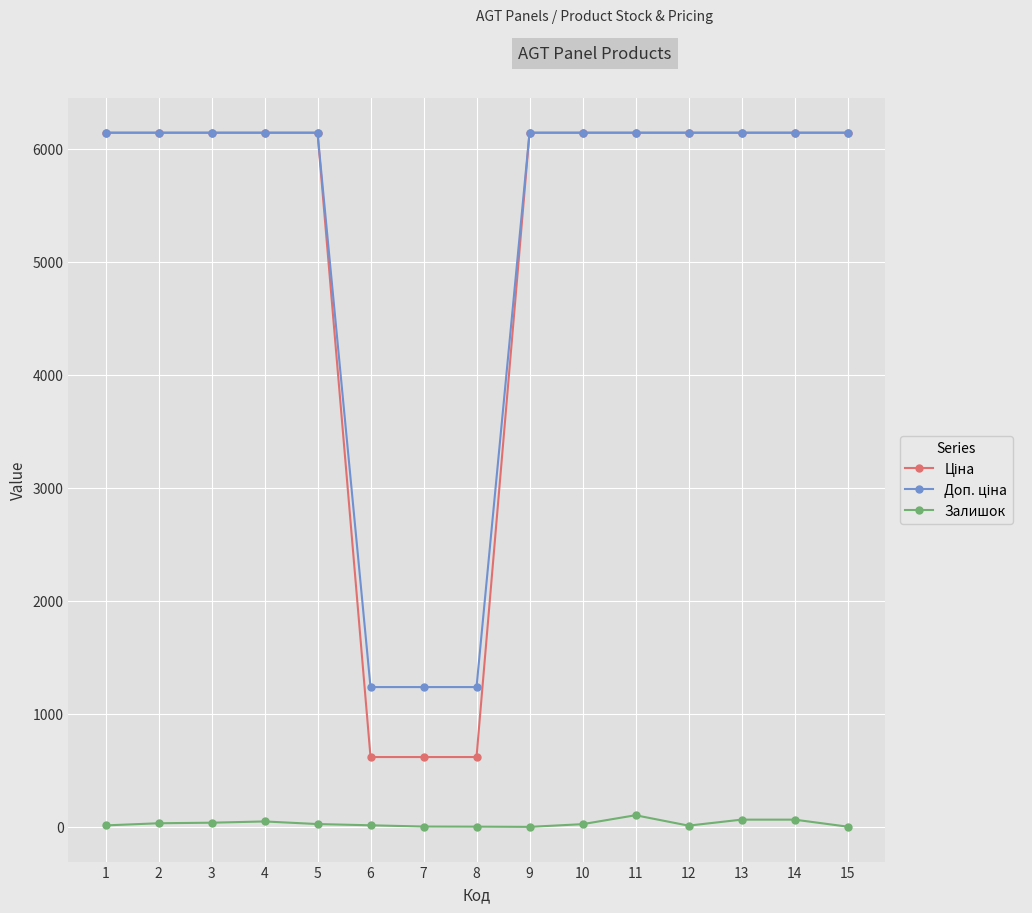

Does the chart display data point markers on the line(s)?

Yes